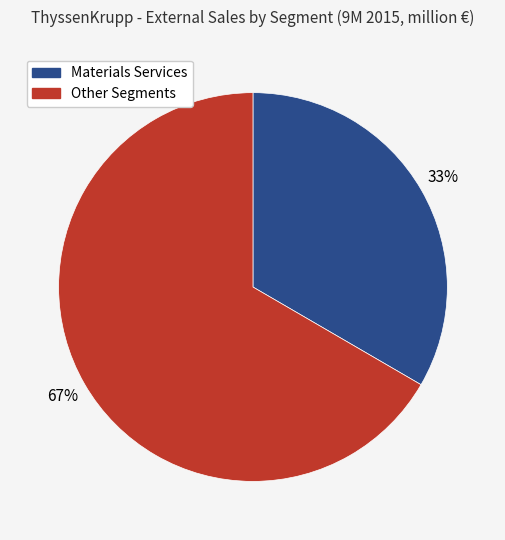

To the nearest percent, what is the average slice percentage?

50%